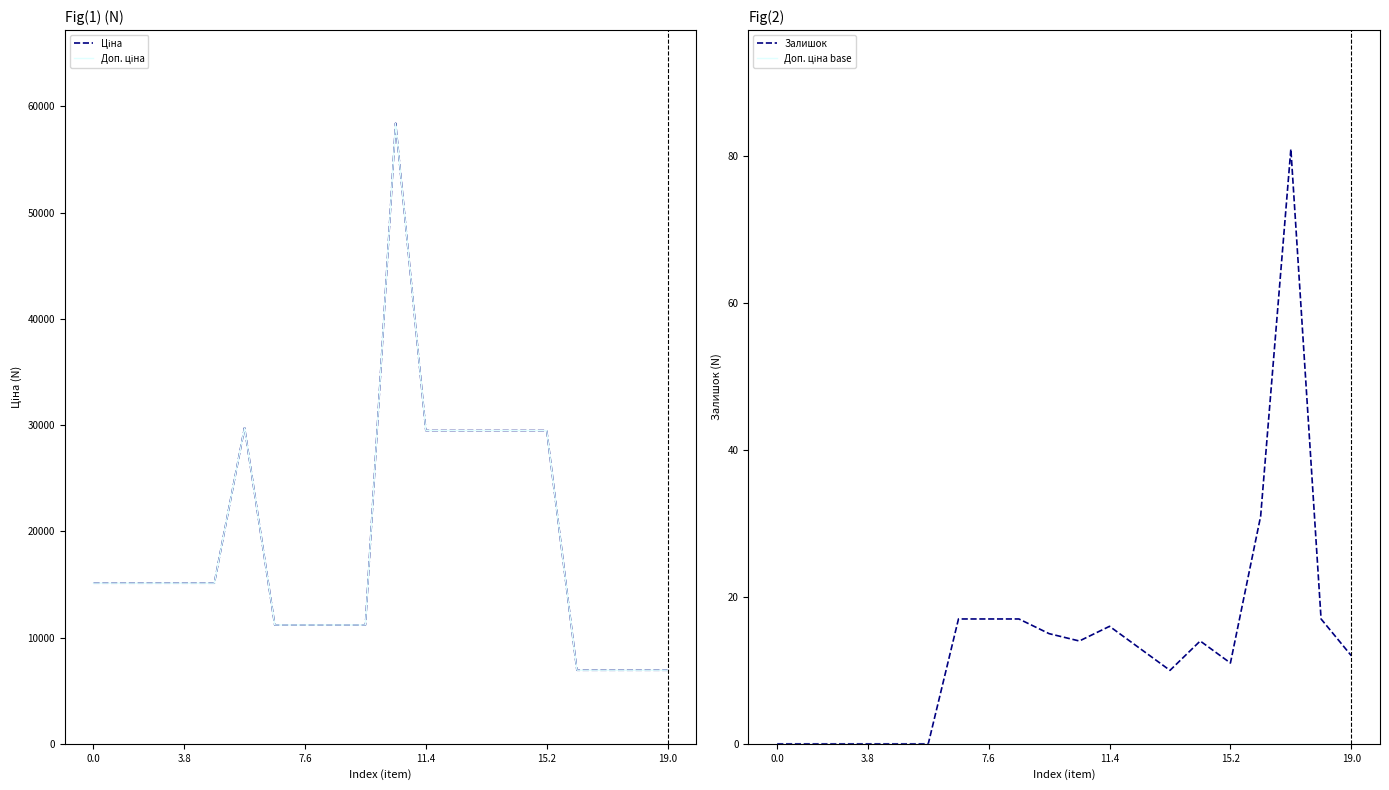

What is the minimum value for Ціна?

6925.7